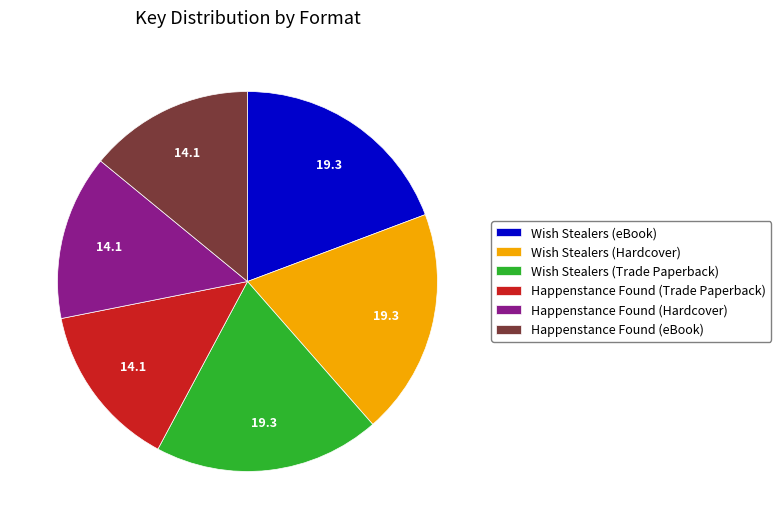

Is it true that Wish Stealers (eBook) is 19% of the pie?

True